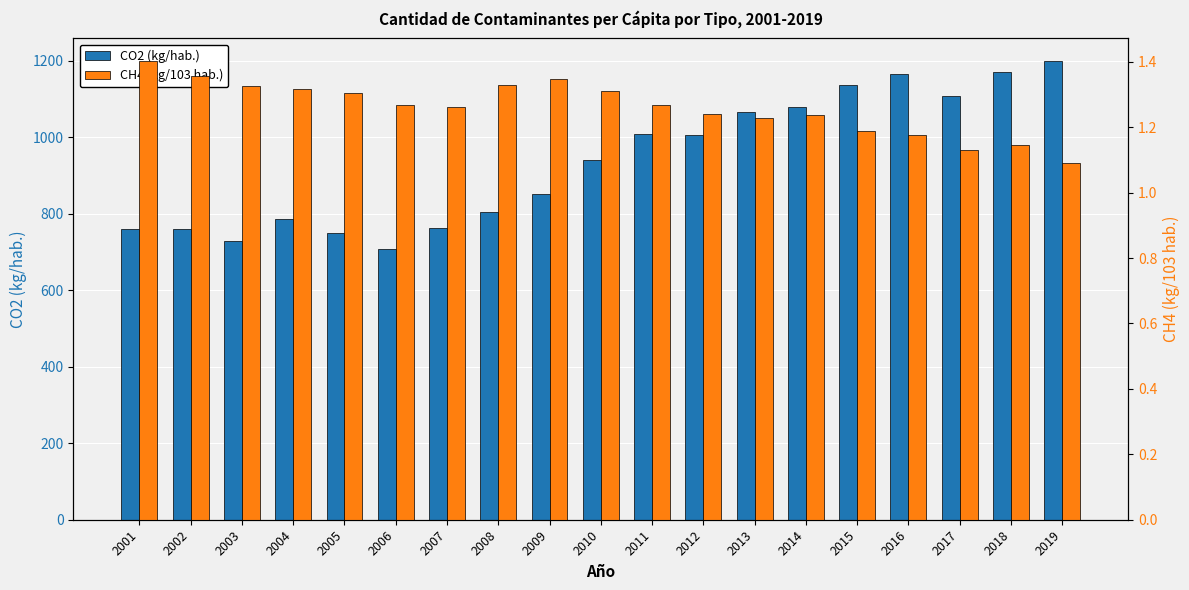

Does the chart contain stacked bars?

No